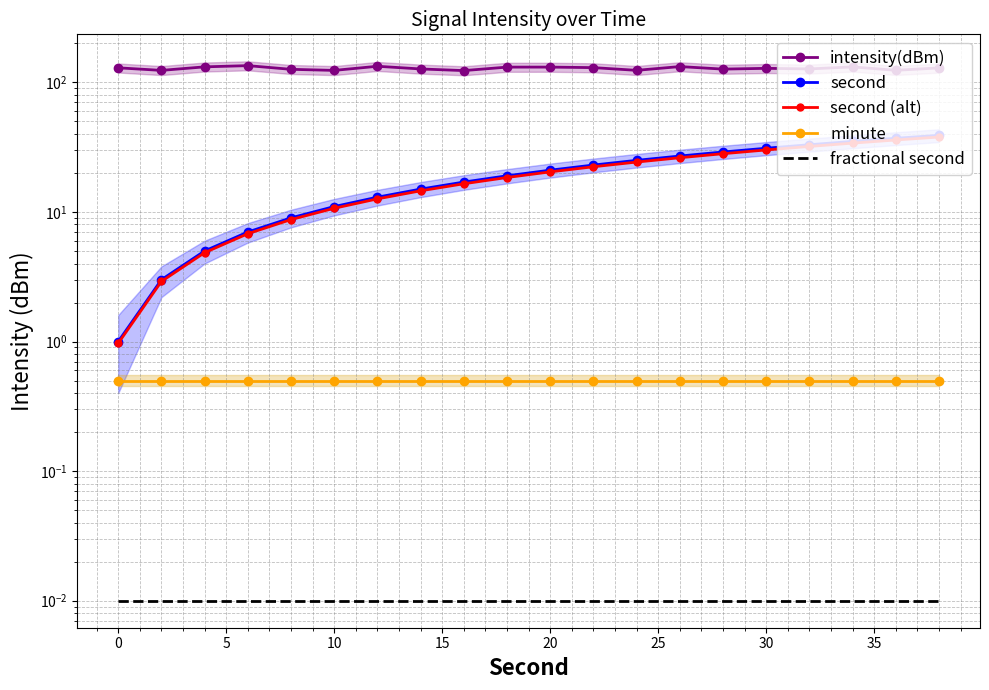

What is the average value of the intensity(dBm) series?

128.3